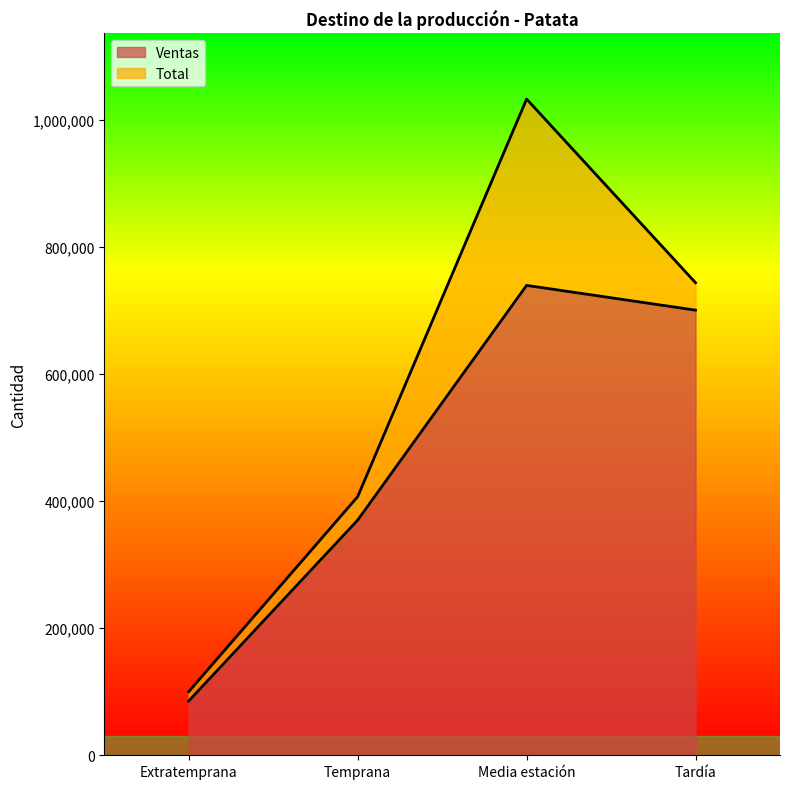

Reading left to right, extract all data points from this chart.

Ventas: 85408	370126	739681	700701
Total: 100120	407098	1032991	743864